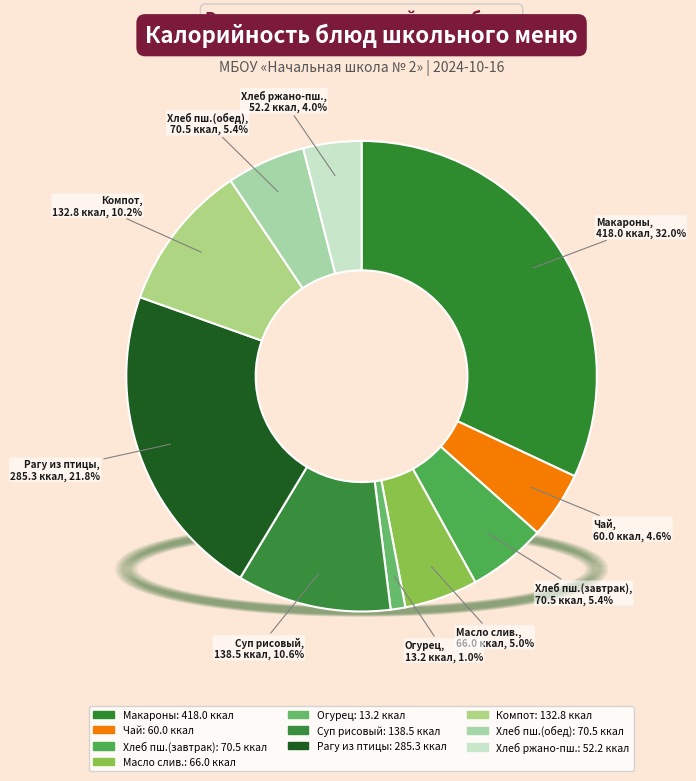

Rank the categories by value from lowest to highest.

Овощи свежие (огурец), Хлеб ржано-пшеничный, Чай с сахаром, Масло сливочное, Хлеб пшеничный (завтрак), Хлеб пшеничный (обед), Компот из сухофруктов, Суп с рисовой крупой, Рагу из птицы, Макароны отварные с сыром